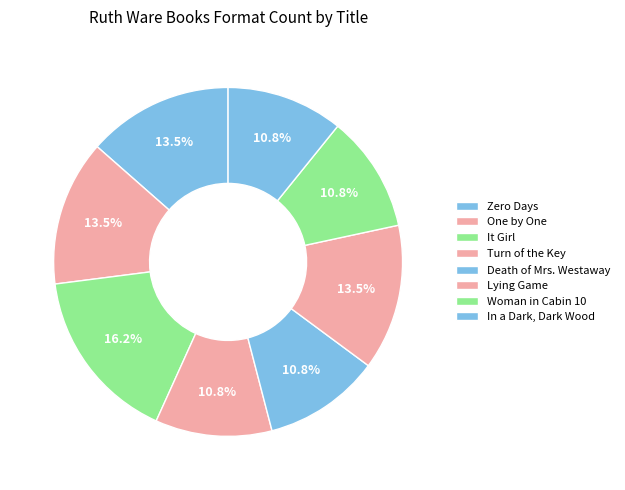

Which has a higher value, Woman in Cabin 10 or Zero Days?

Zero Days